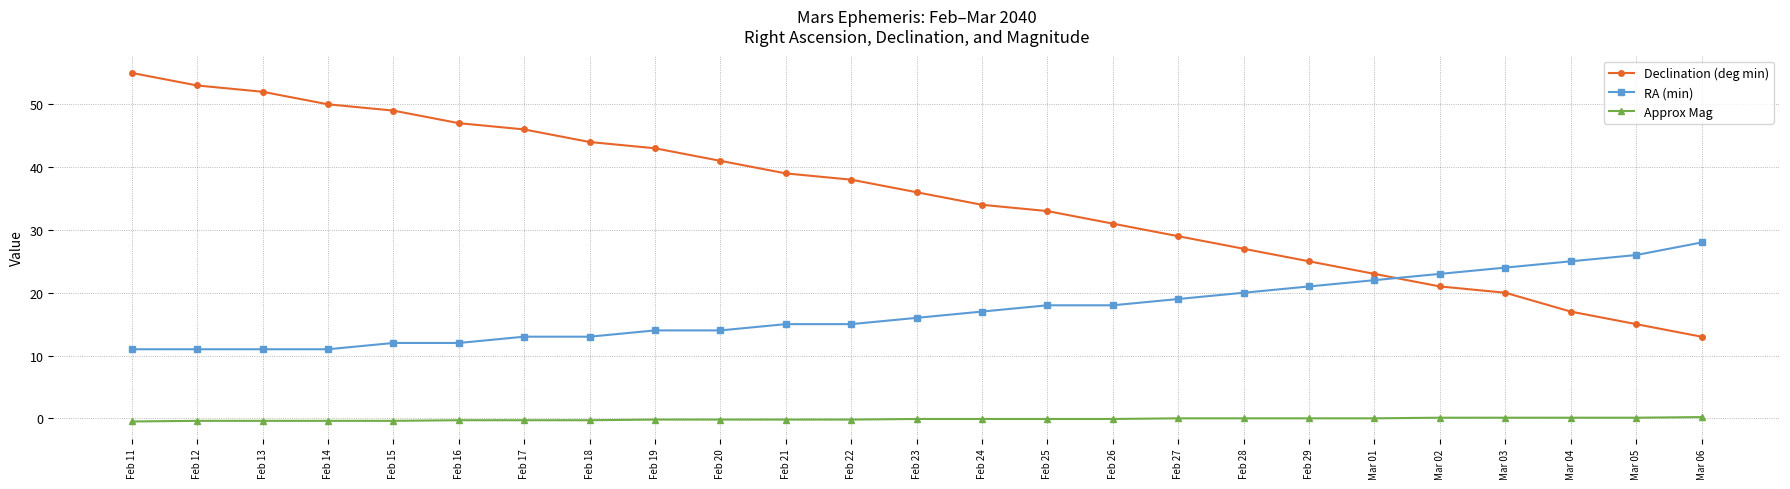

Which series changed the most between Feb 12 and Feb 20?

Declination (deg min)